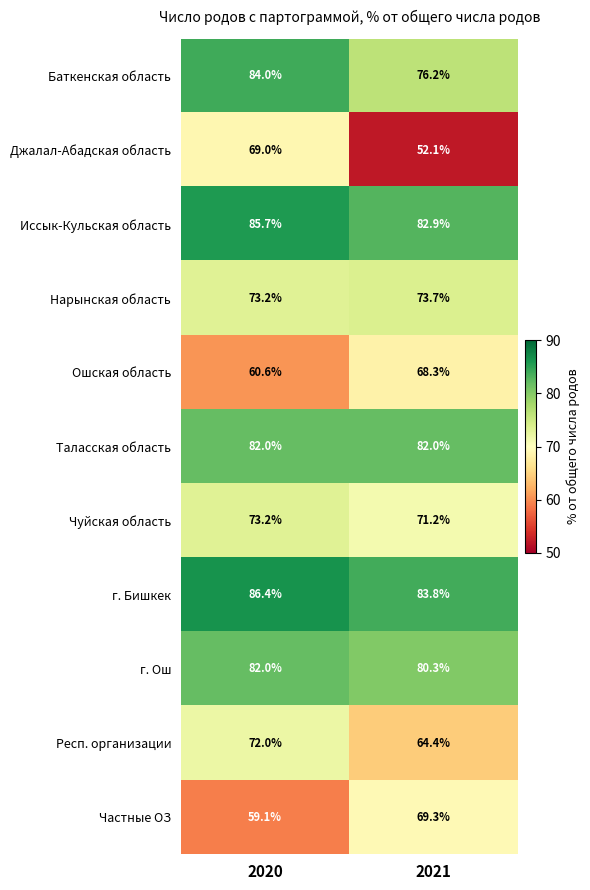

Which label corresponds to the smallest value in the chart?

2021